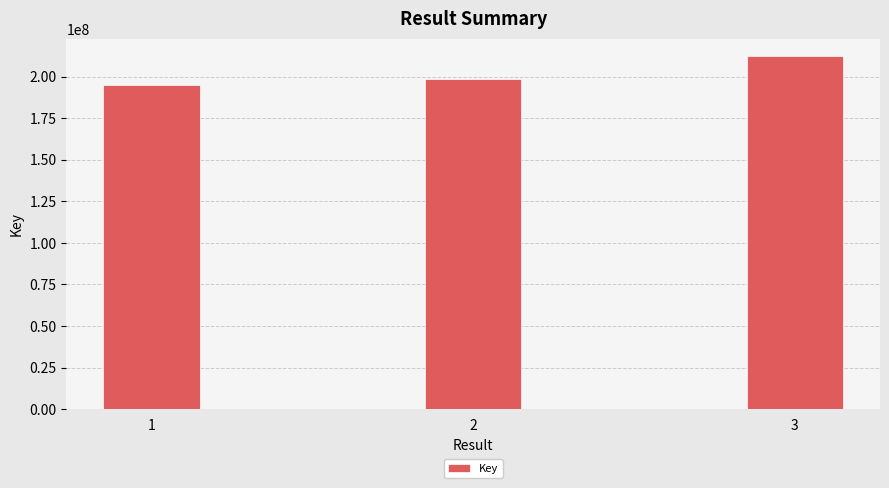

What is the smallest value displayed?

195041826